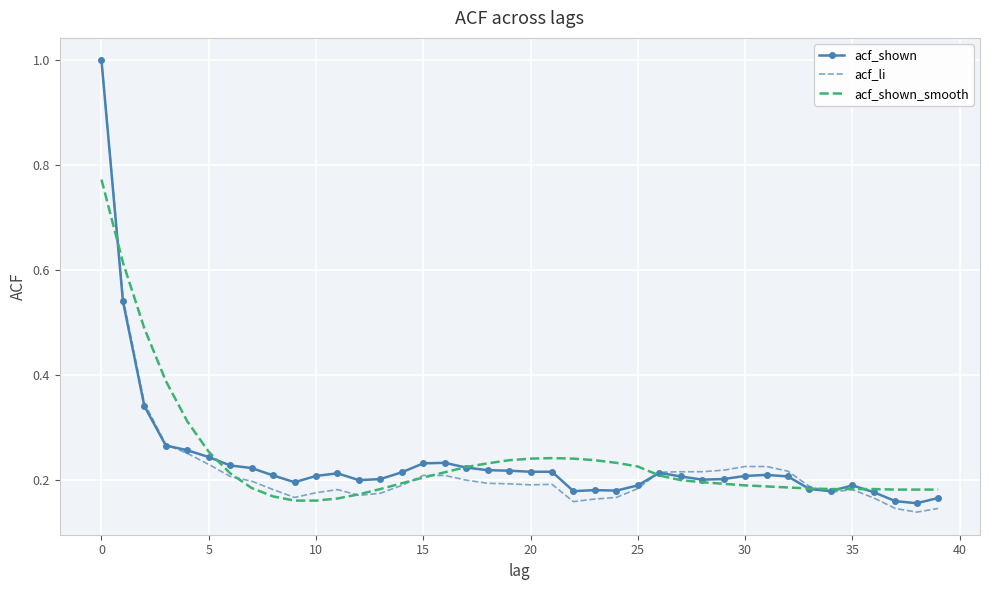

What is the highest value of the acf_shown series?

1.0